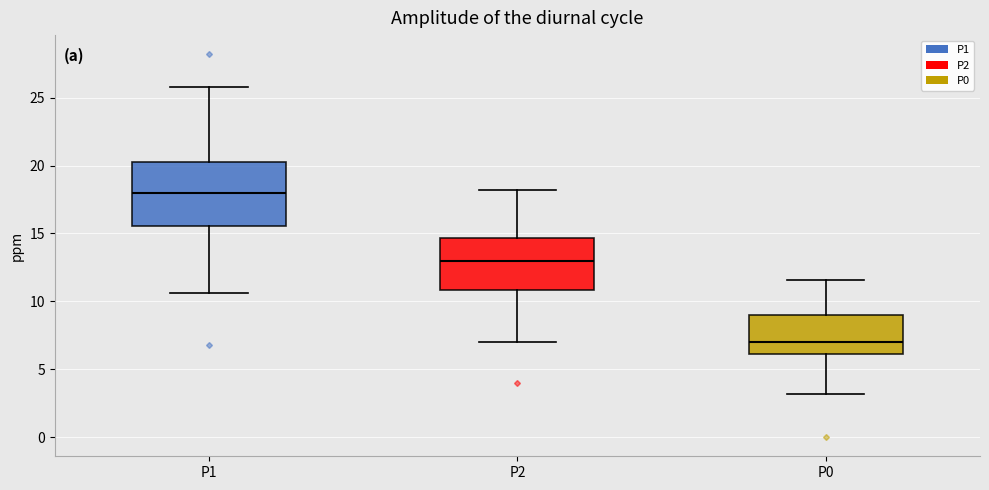

Which box is the tallest, from its lower edge to its upper edge?

P1